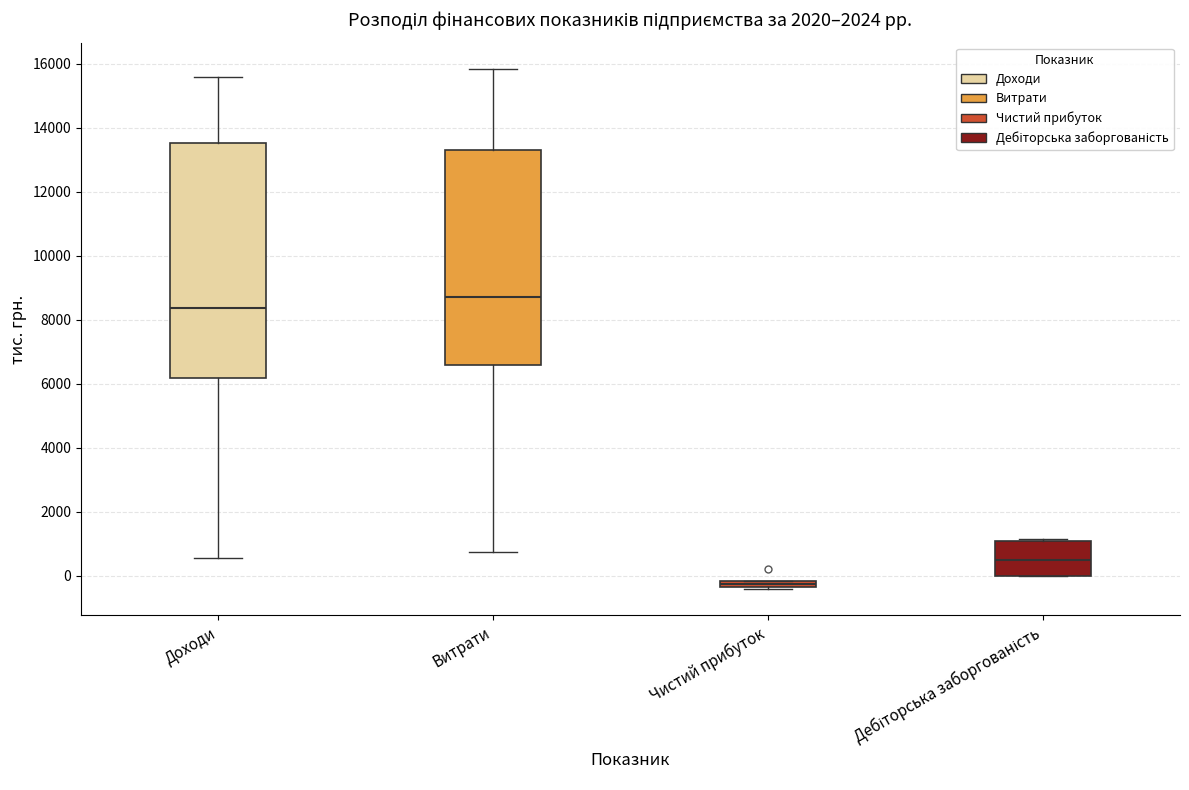

Where is the lower edge of the box for Витрати on the y-axis? The values are not printed on the chart, so give them approximately, as read against the axis.

6600